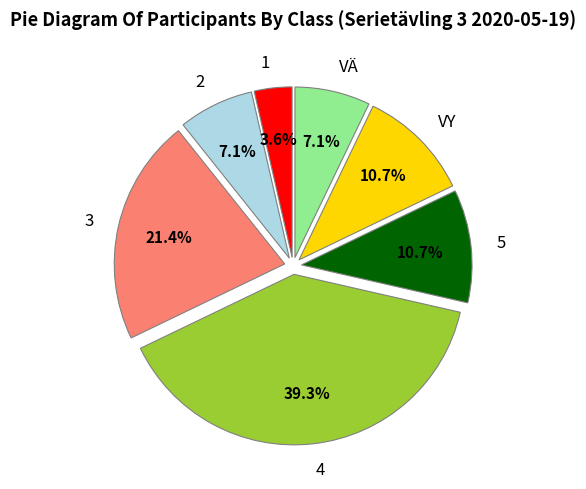

Which category has the smallest portion of the pie?

1